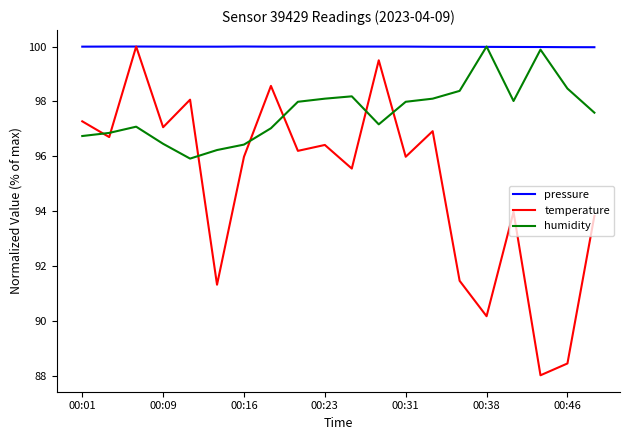

What is the lowest value of the pressure series?

100.0